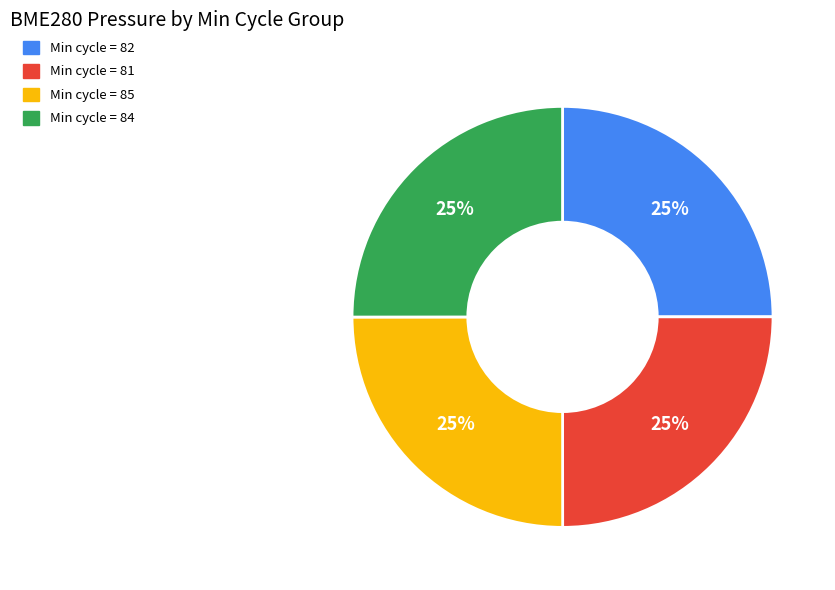

How many slices are in this pie chart?

4